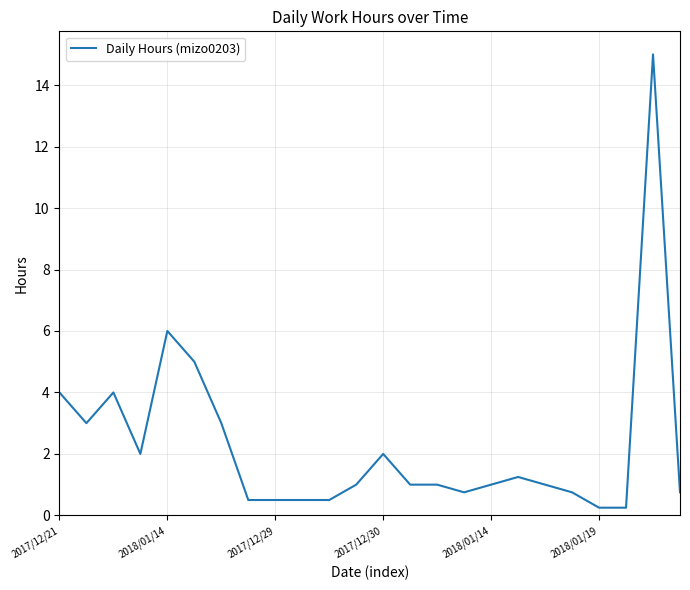

What is the greatest value displayed?

15.0